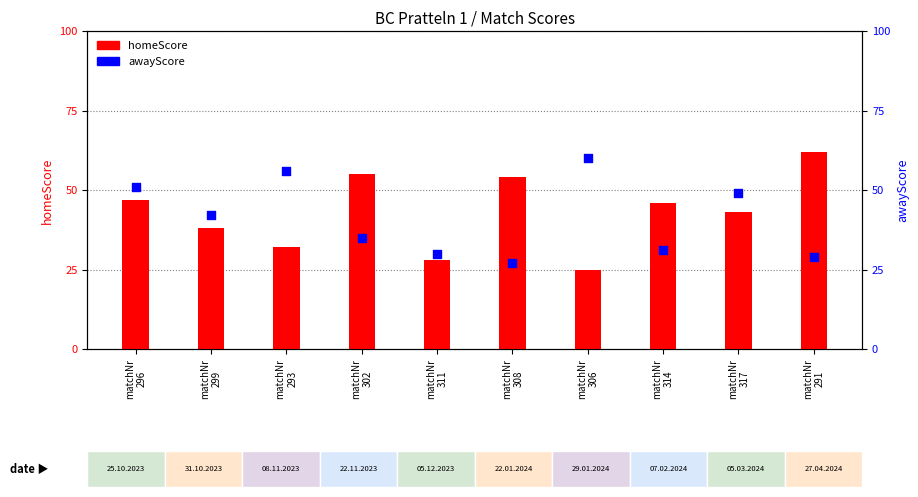

What are all the series names shown in the legend?

homeScore, awayScore